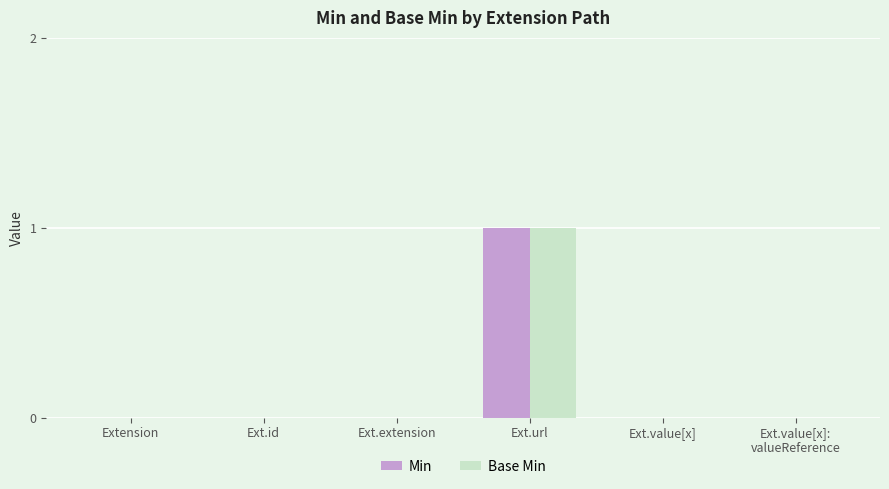

The Min series shows 1 at Ext.extension. True or false?

False